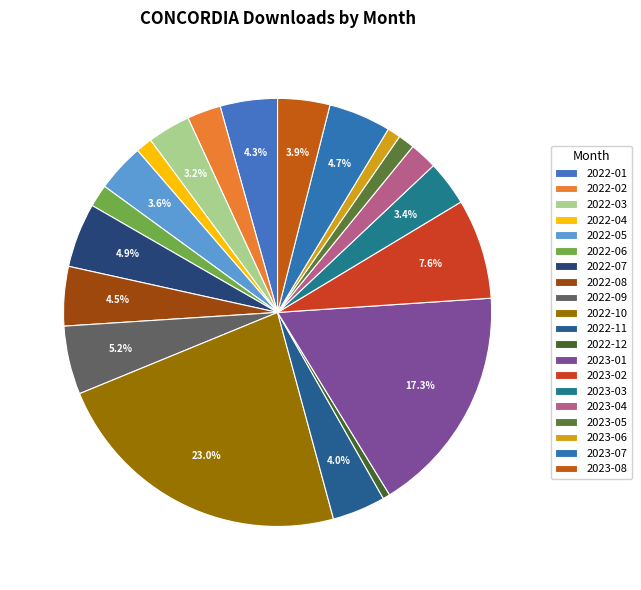

What is the smallest slice in the pie chart?

2022-12